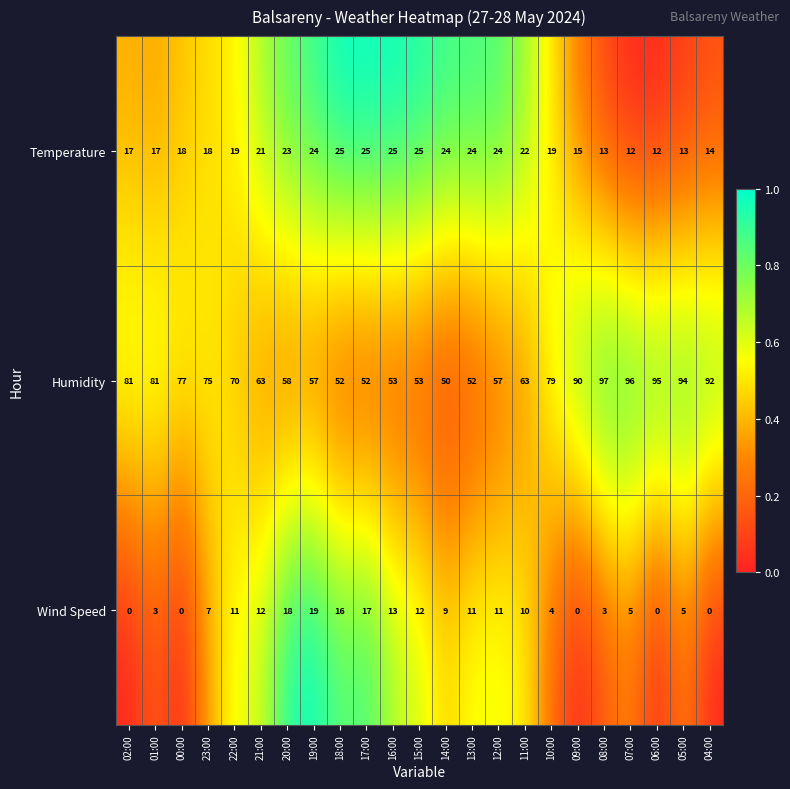

How many categories are shown in the chart?

23